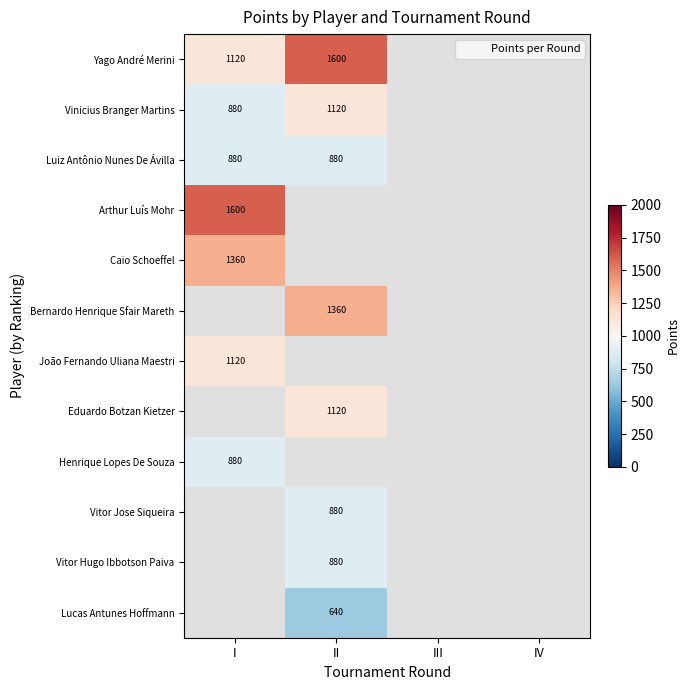

What is the minimum value shown in the chart?

640.0